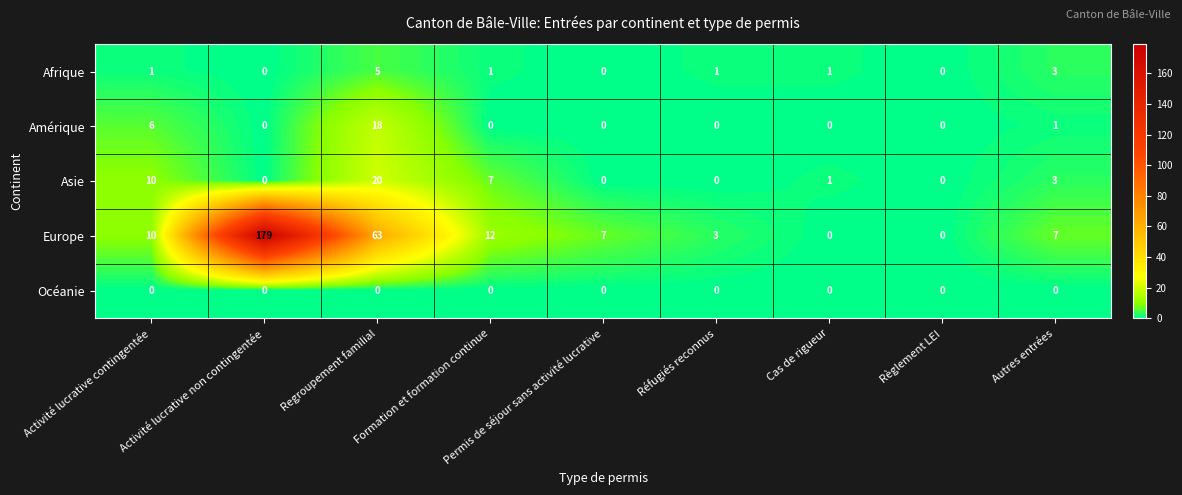

What is the approximate value of Europe at Permis de séjour sans activité lucrative, to the nearest 10?

10